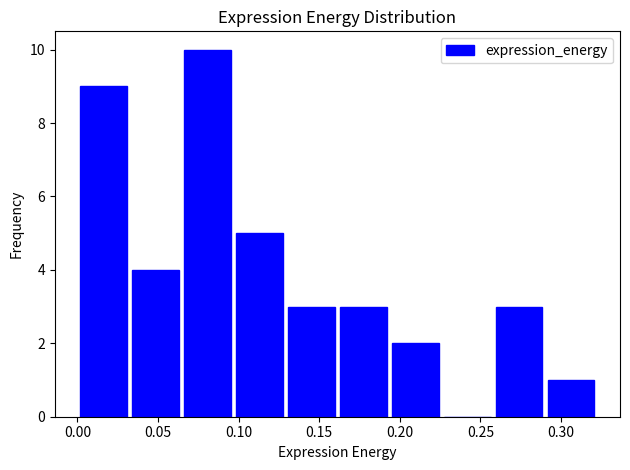

Reading left to right, list every bar in this chart as the range it spans on the x-axis followed by its height. Neither the bar edges nor the heights are printed on the chart, so give them approximately, as read against the axes.

0.000 to 0.030: 9
0.030 to 0.065: 4
0.065 to 0.095: 10
0.095 to 0.130: 5
0.130 to 0.160: 3
0.160 to 0.195: 3
0.195 to 0.225: 2
0.225 to 0.260: 0
0.260 to 0.290: 3
0.290 to 0.320: 1